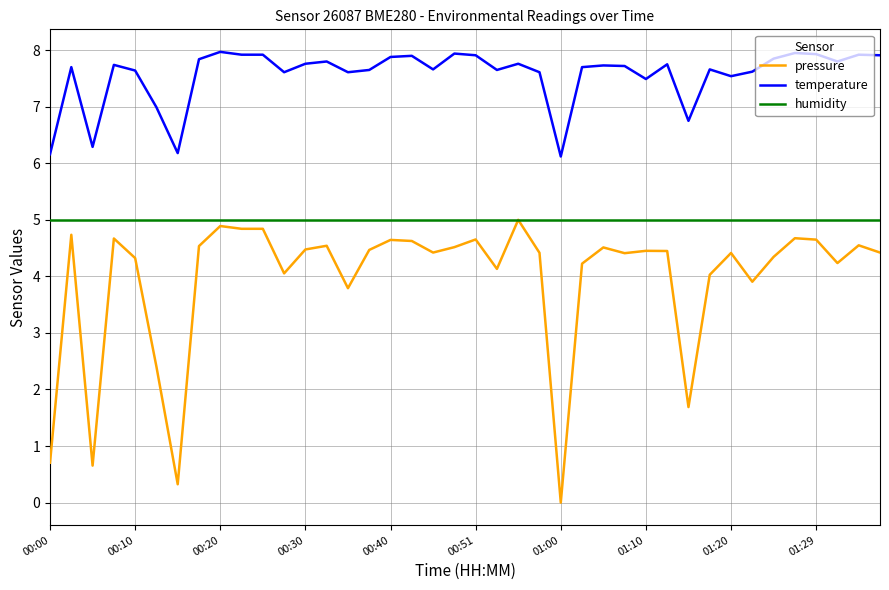

Which series has the largest total across all categories?

temperature